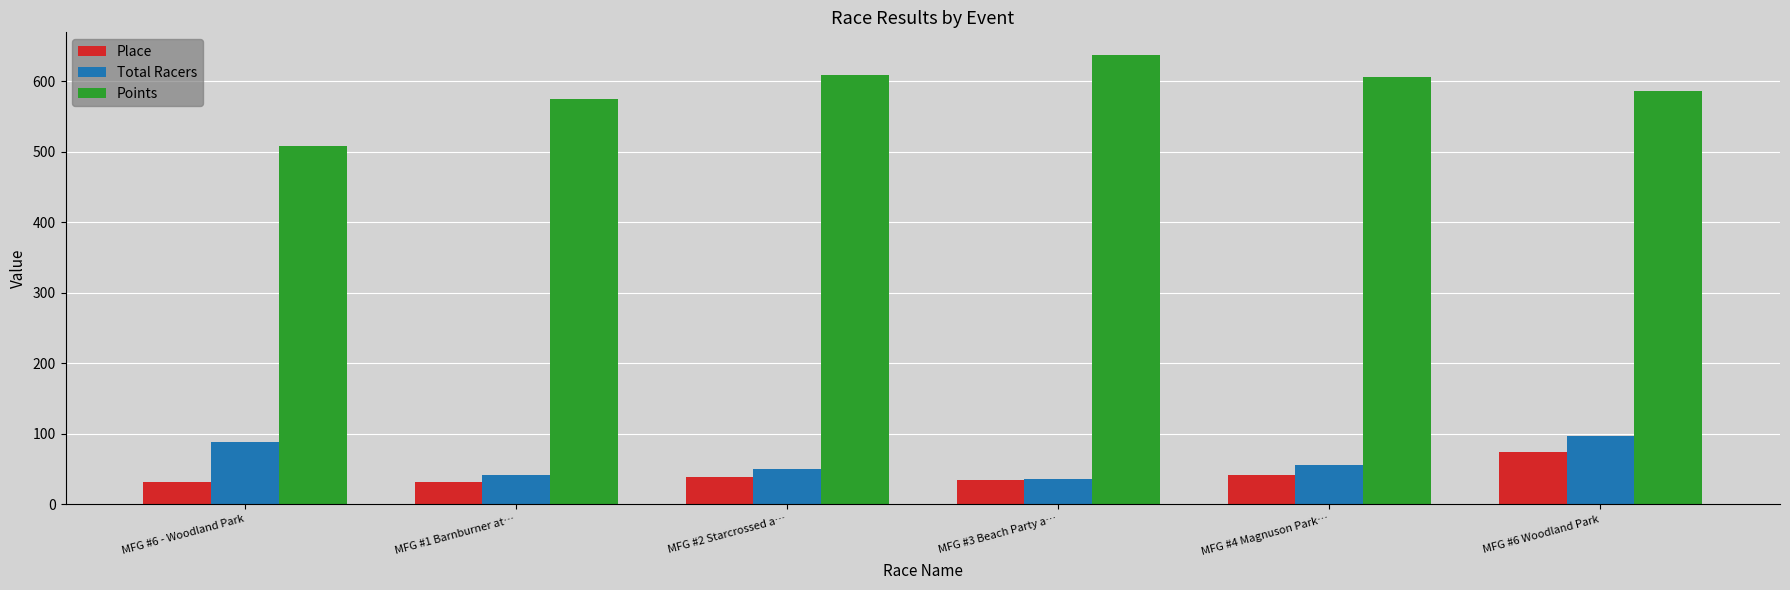

What is the value of the Points bar at the 2nd from the left?

574.1